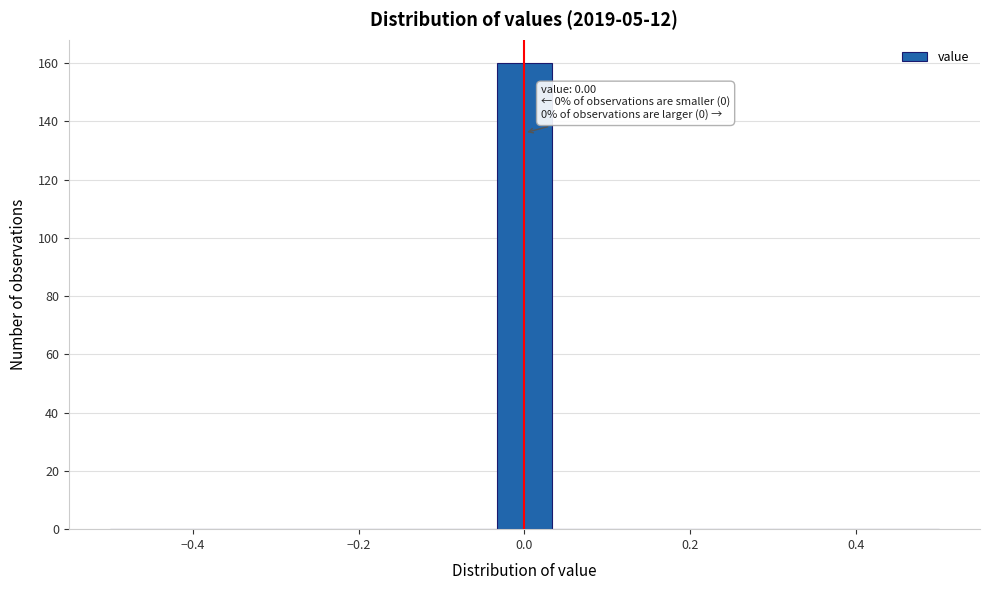

Around what value on the x-axis is the tallest bar? Give the approximate position of its centre, as read against the axis.

0.00